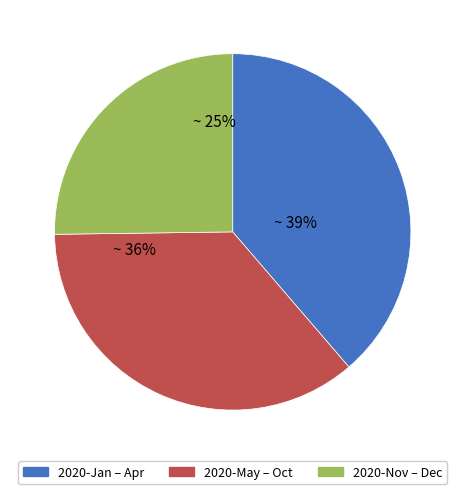

The 2020-Nov – Dec slice represents 25% of the pie. True or false?

True